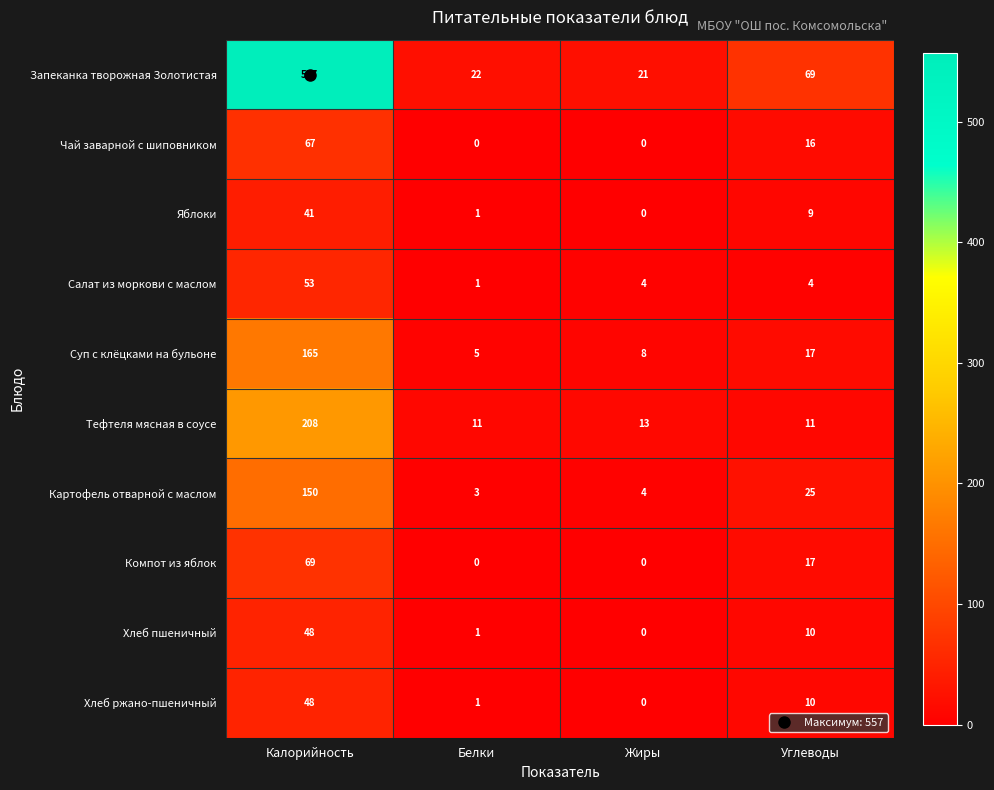

Which label corresponds to the largest value in the chart?

Калорийность